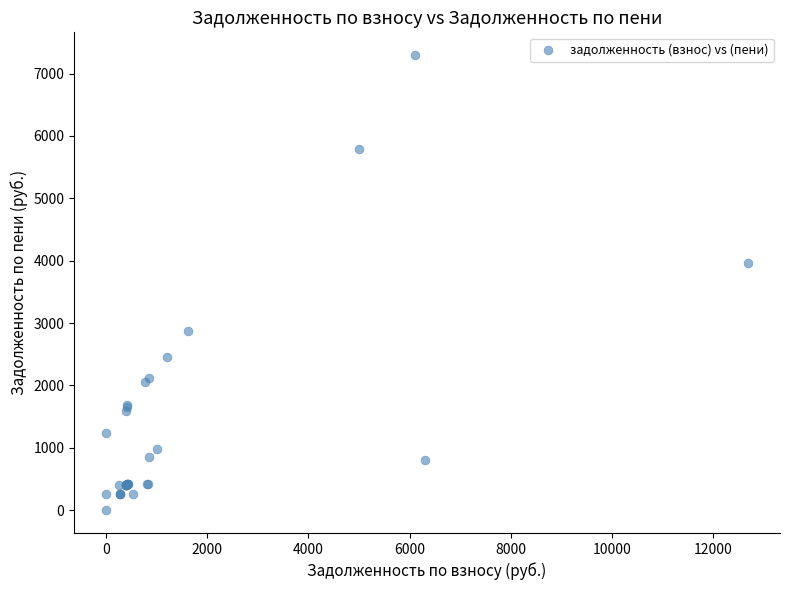

What Y value in the scatter plot is closest to 3648?

3957.0